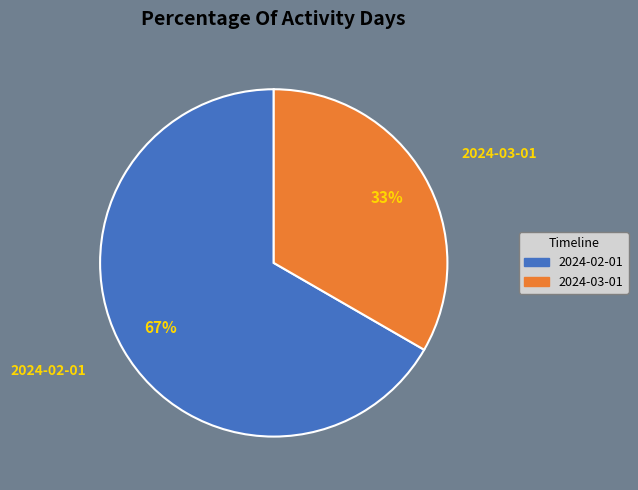

To the nearest percent, what portion does 2024-02-01 represent?

67%